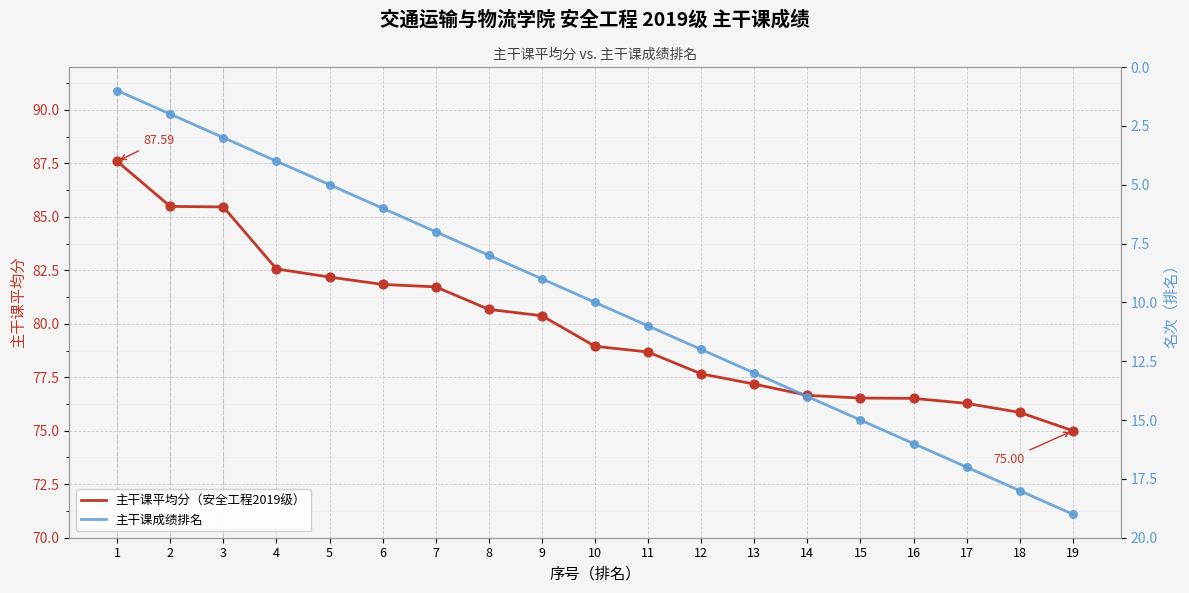

What is the total value across all series at 14?

90.7